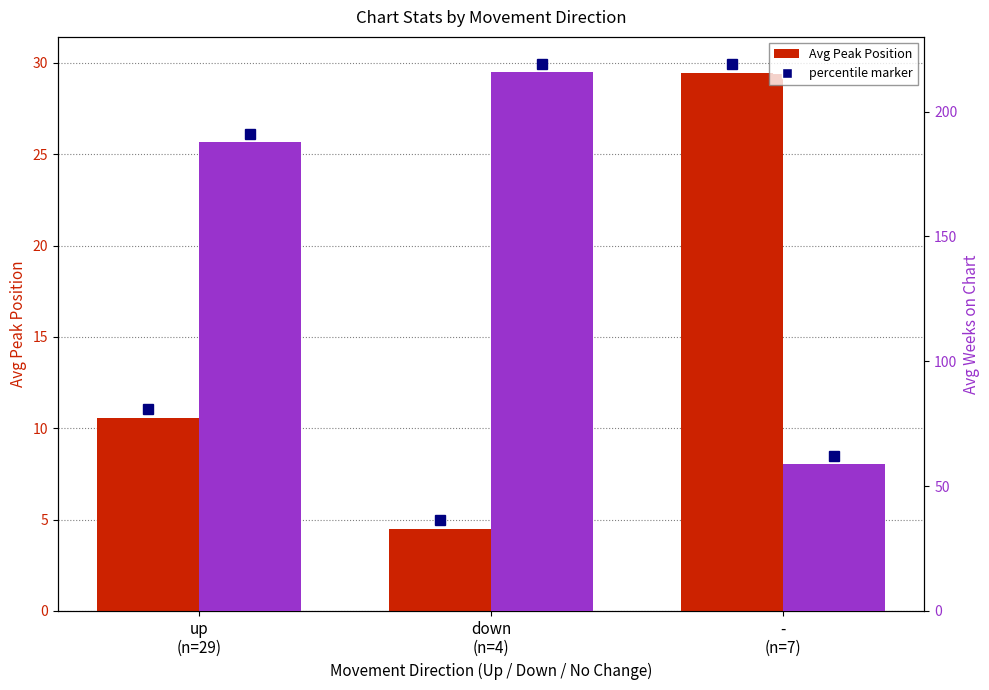

How many values in the Avg Weeks on Chart series exceed 187?

2